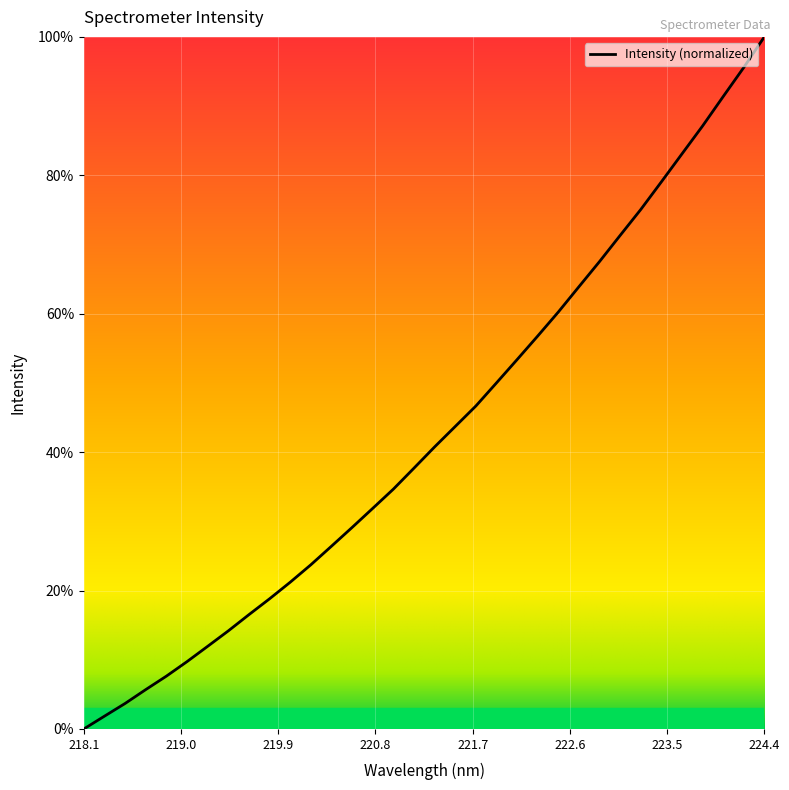

What is the greatest value displayed?

100.0